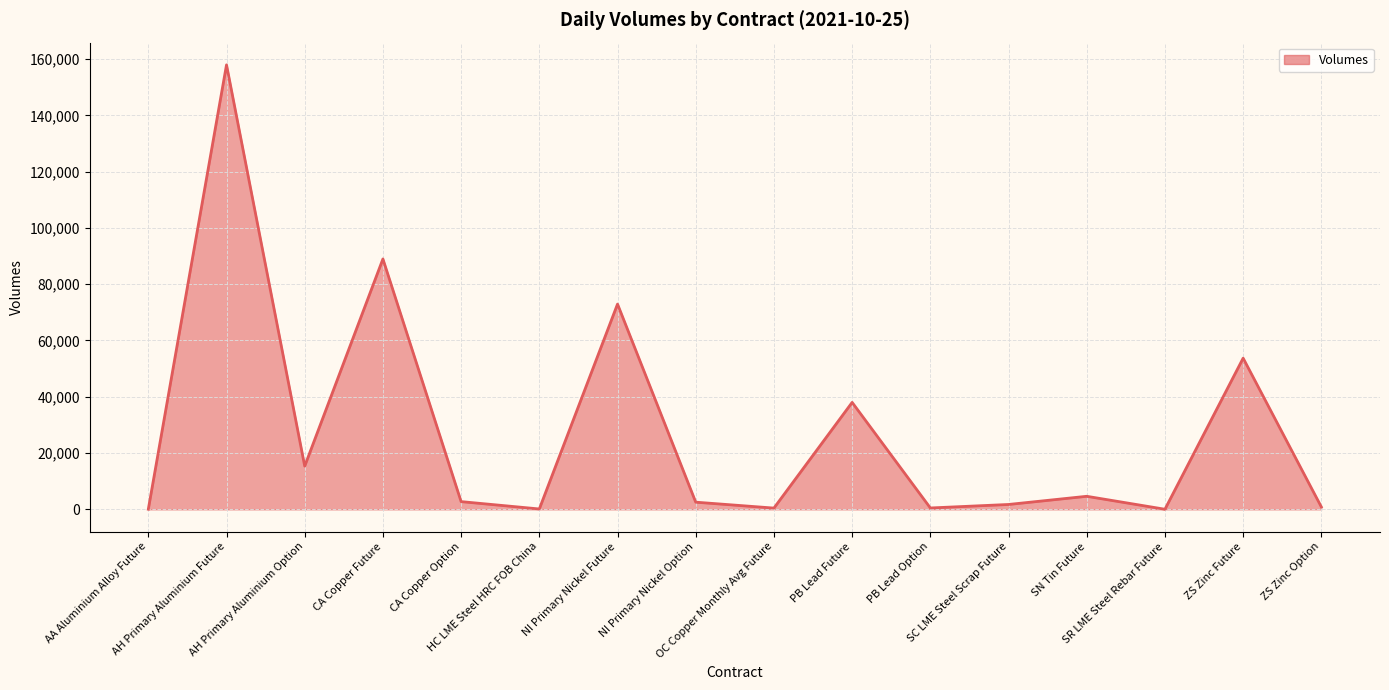

Where does the data first go above 2748?

AH Primary Aluminium Future